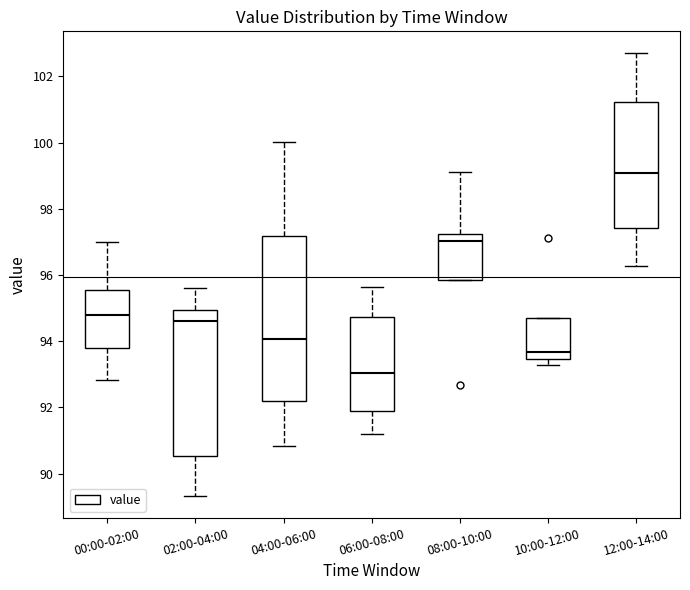

Which box is the tallest, from its lower edge to its upper edge?

04:00-06:00